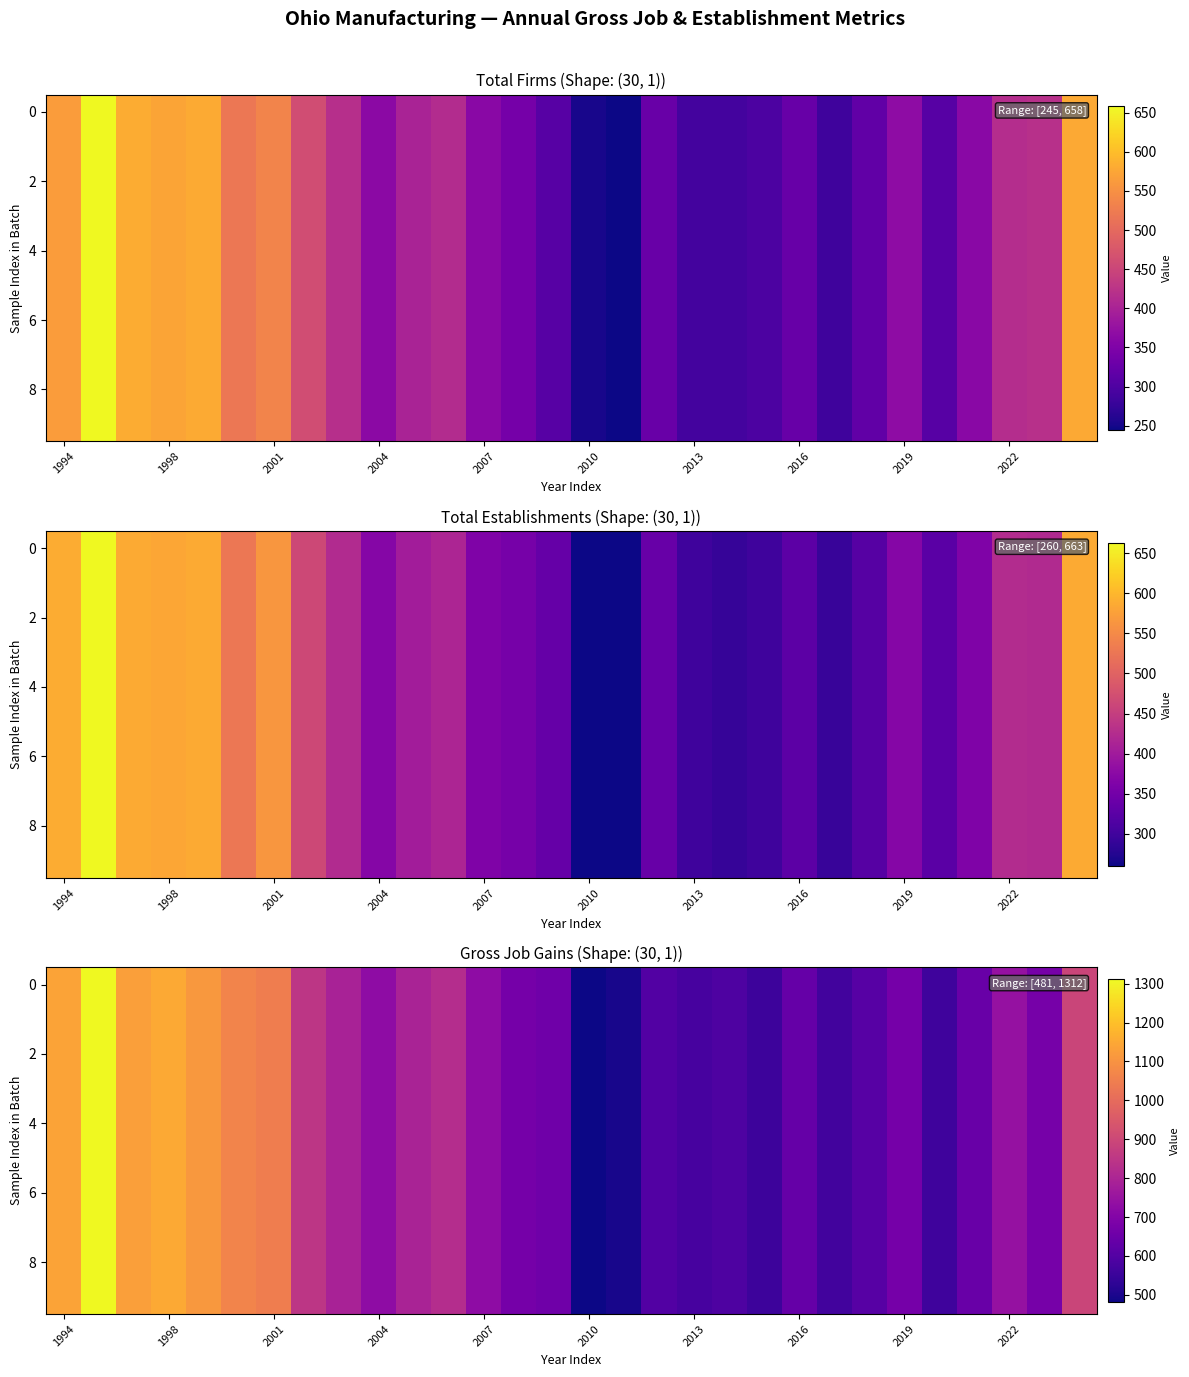

How many data points in 8 are above 727?

13